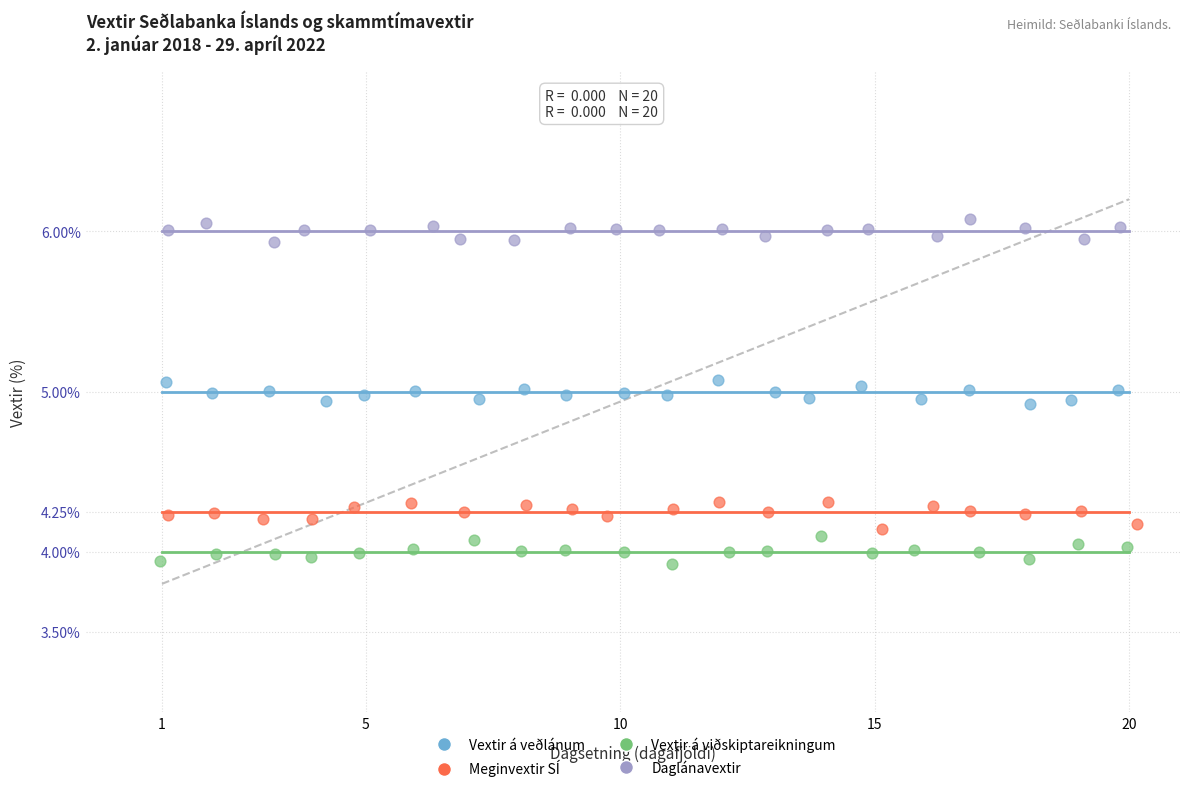

Which series reaches the minimum Y coordinate?

Vextir á viðskiptareikningum